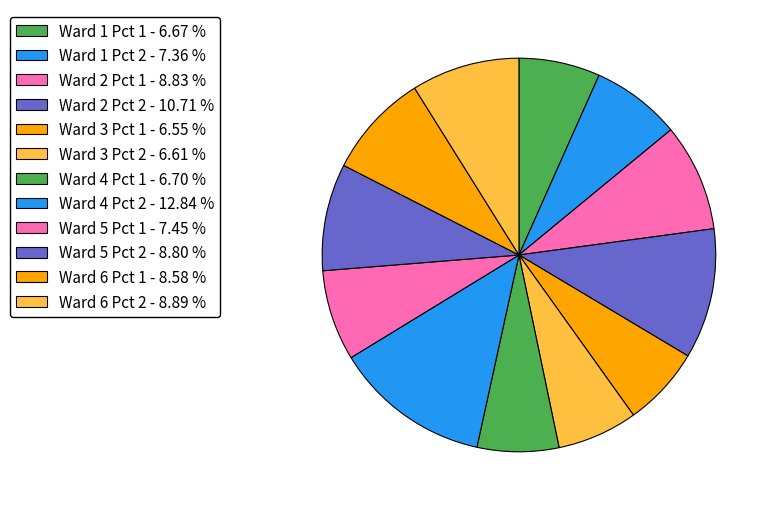

How many slices are in this pie chart?

12